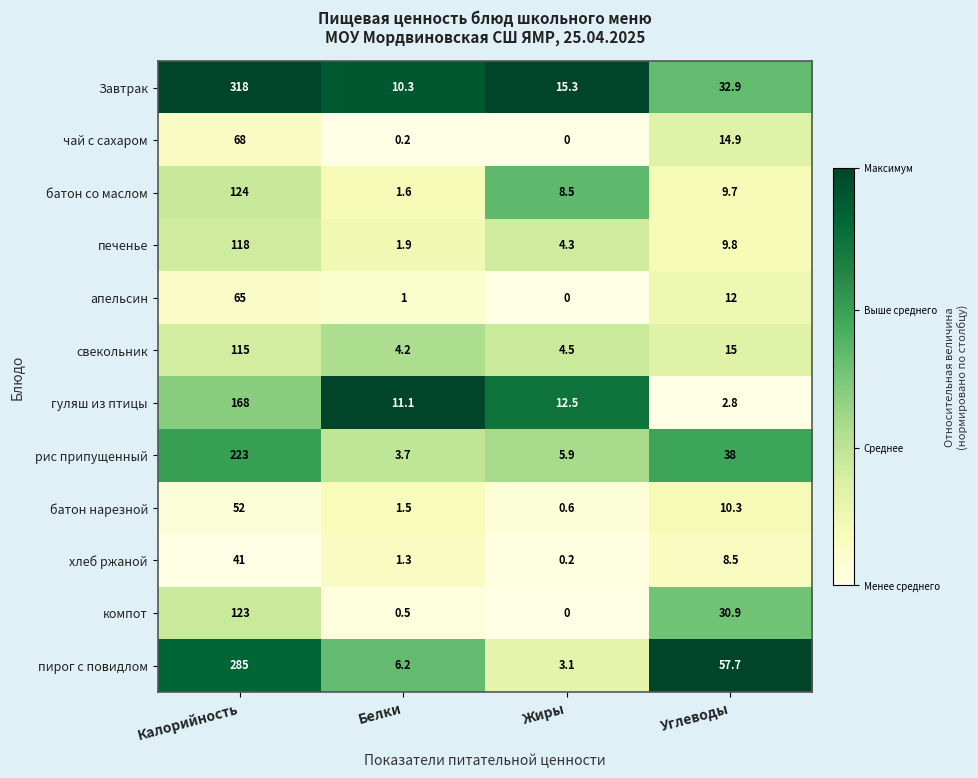

What is the spread (max minus min) of values at Углеводы?

54.9